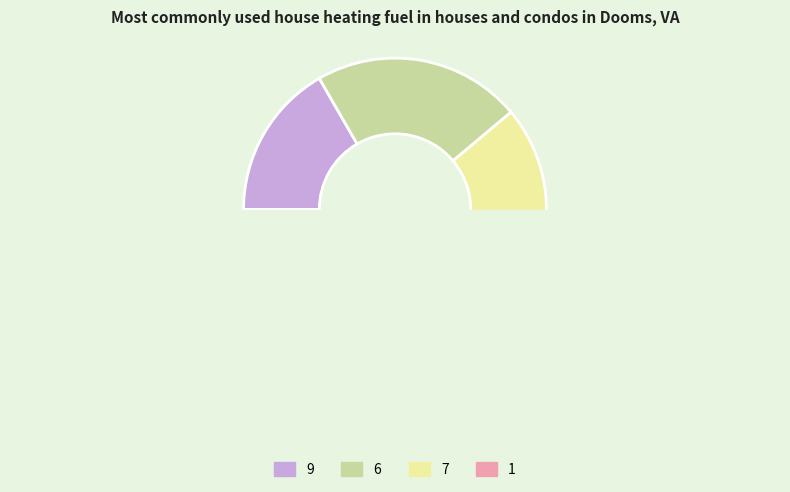

Is it true that 8 is 4% of the pie?

False